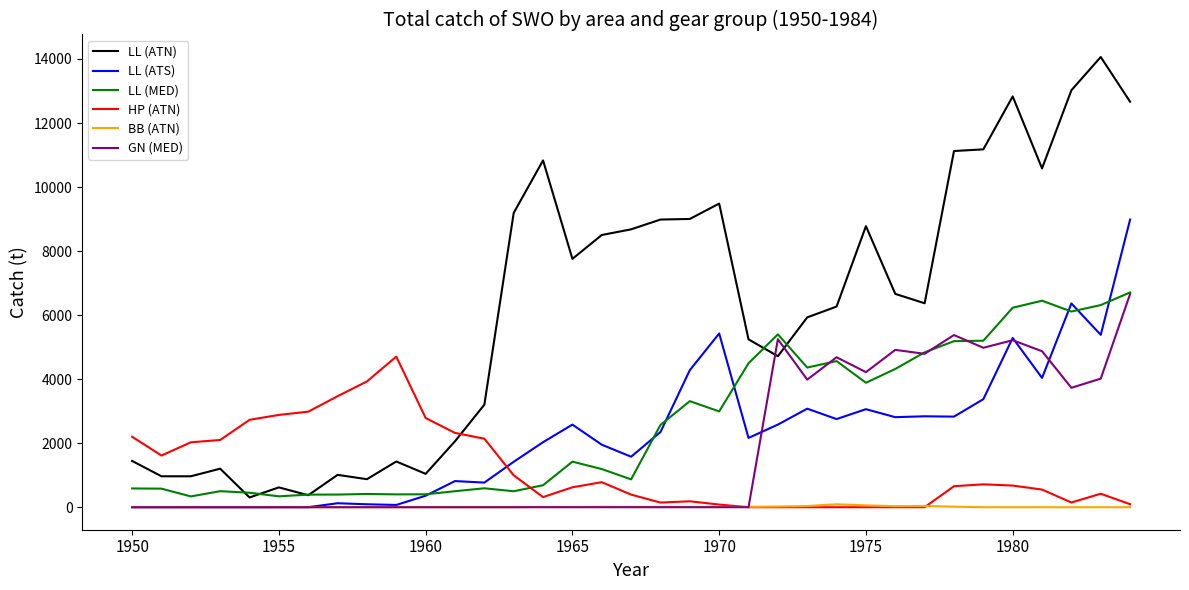

How many lines are shown in the chart?

6